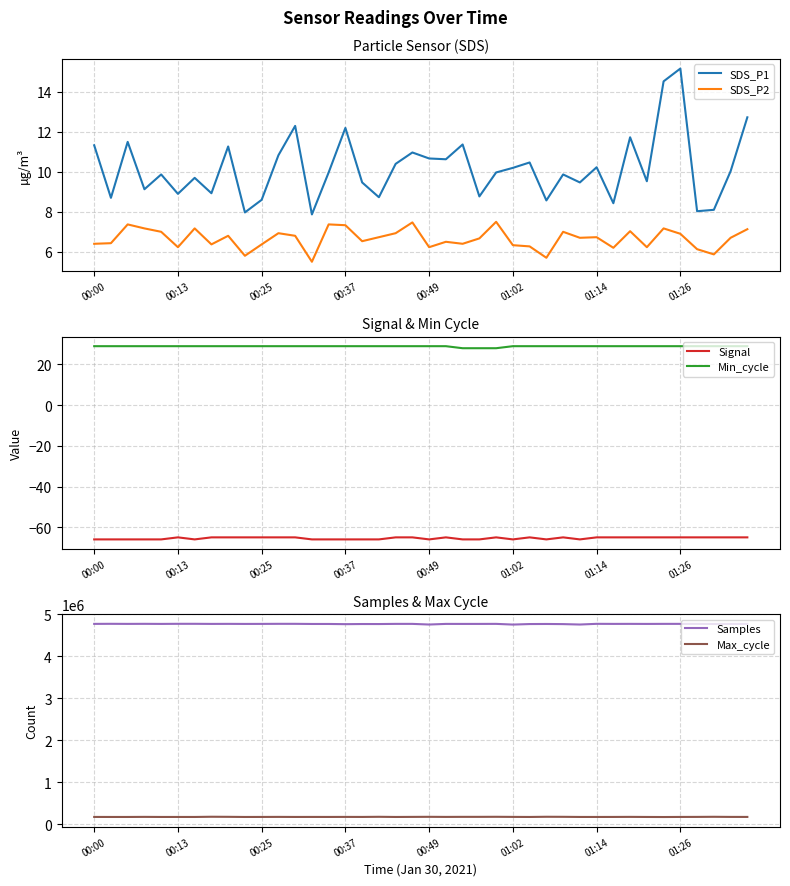

What are all the series names shown in the legend?

SDS_P1, SDS_P2, Signal, Min_cycle, Samples, Max_cycle